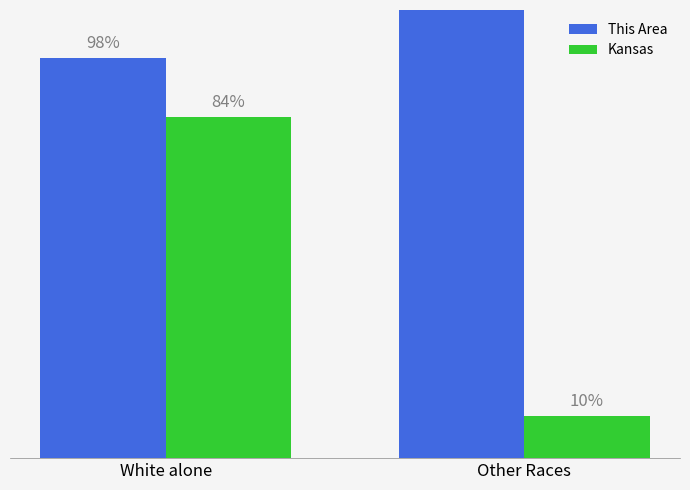

What is the label of the 2nd bar from the left?

Other Races